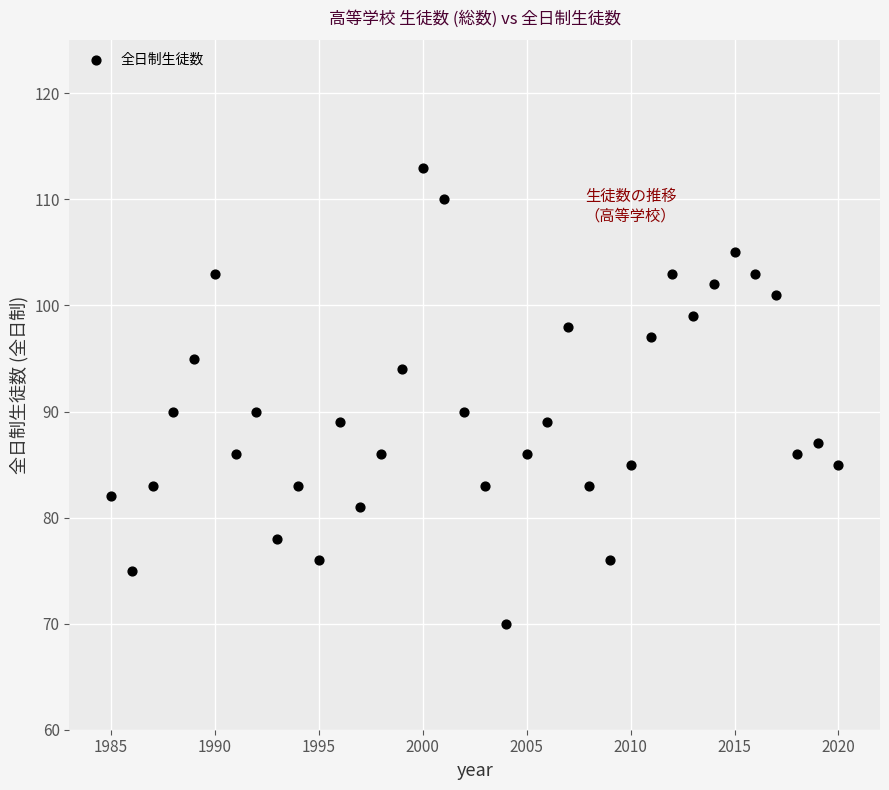

What is the range of X values (max minus min)?

35